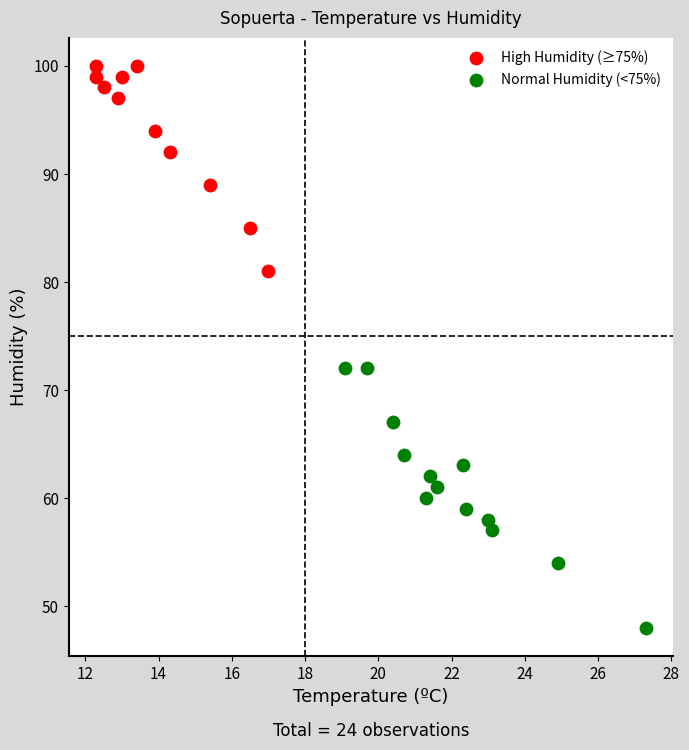

Which series has the largest Y range (max minus min)?

Normal Humidity (<75%)